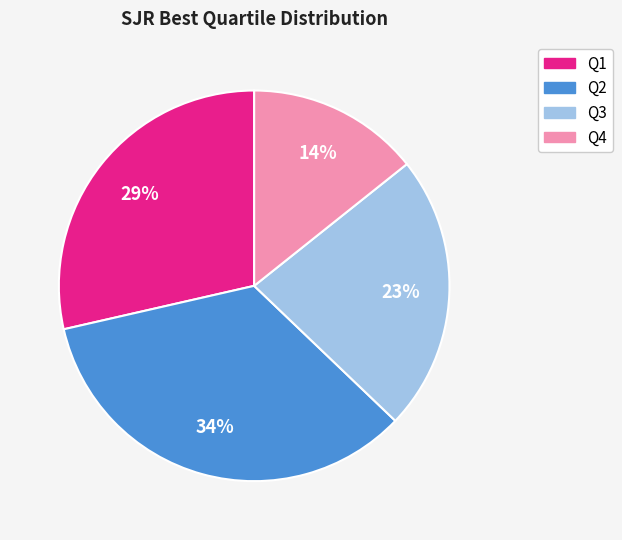

Approximately how many times larger is the value at Q3 compared to Q1?

0.8